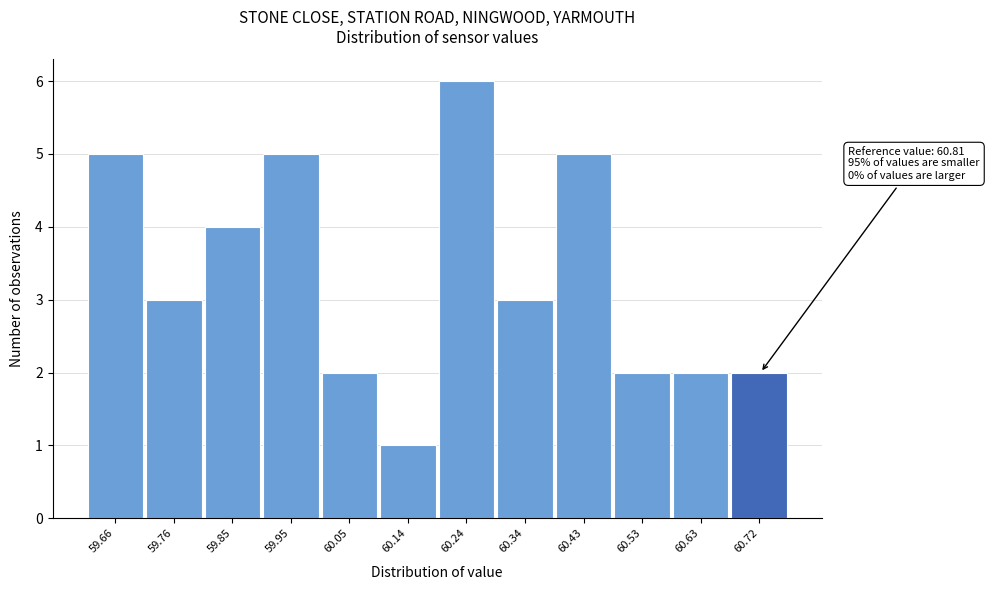

Reading left to right, list all the values displayed in this chart.

59.66=5	59.76=3	59.85=4	59.95=5	60.05=2	60.14=1	60.24=6	60.34=3	60.43=5	60.53=2	60.63=2	60.72=2